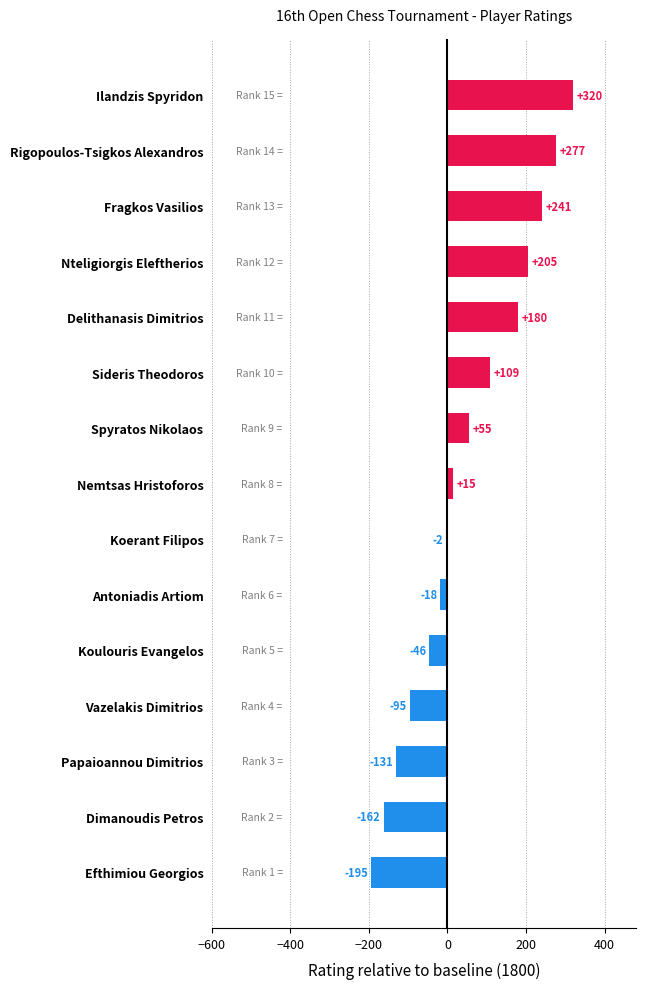

Count the number of categories in the chart.

15